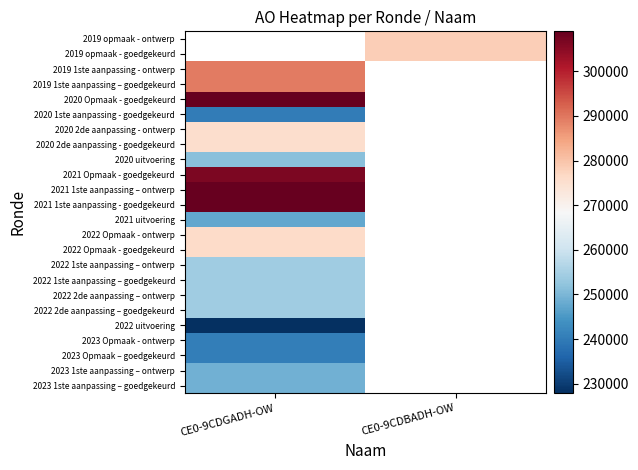

How many distinct data groups are displayed?

24